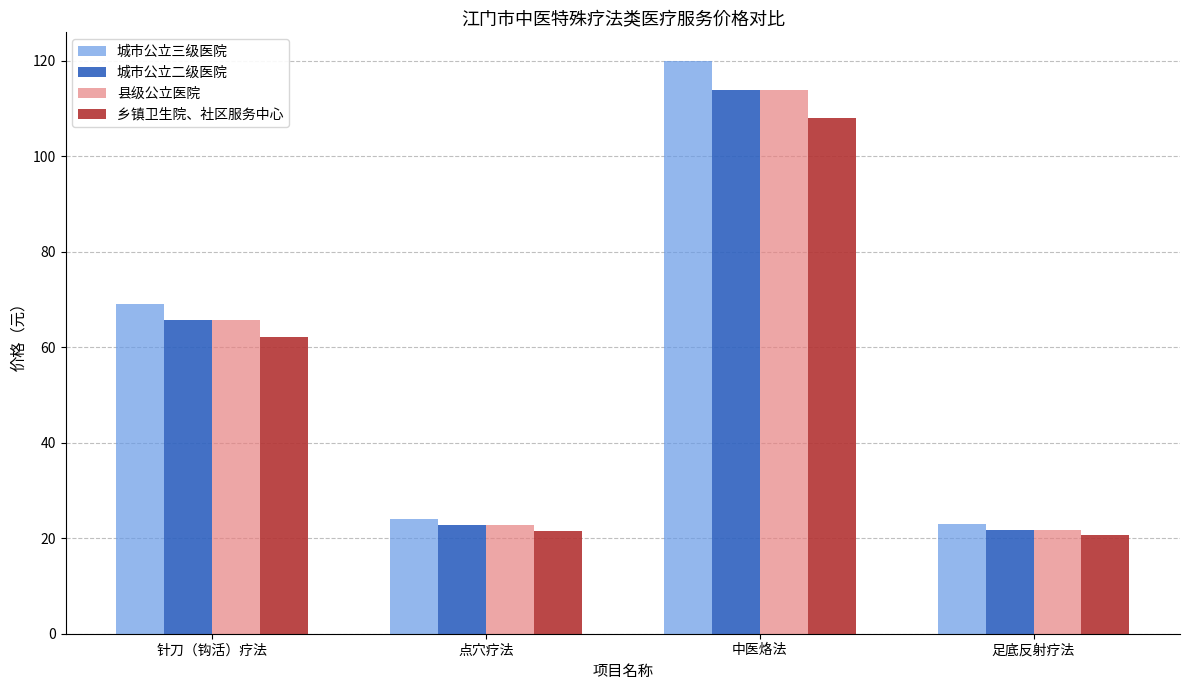

Reading left to right, list all the values displayed in this chart.

城市公立三级医院: 针刀（钩活）疗法=69.1	点穴疗法=24.0	中医烙法=120.0	足底反射疗法=23.0
城市公立二级医院: 针刀（钩活）疗法=65.7	点穴疗法=22.8	中医烙法=114.0	足底反射疗法=21.8
县级公立医院: 针刀（钩活）疗法=65.7	点穴疗法=22.8	中医烙法=114.0	足底反射疗法=21.8
乡镇卫生院、社区服务中心: 针刀（钩活）疗法=62.2	点穴疗法=21.6	中医烙法=108.0	足底反射疗法=20.7